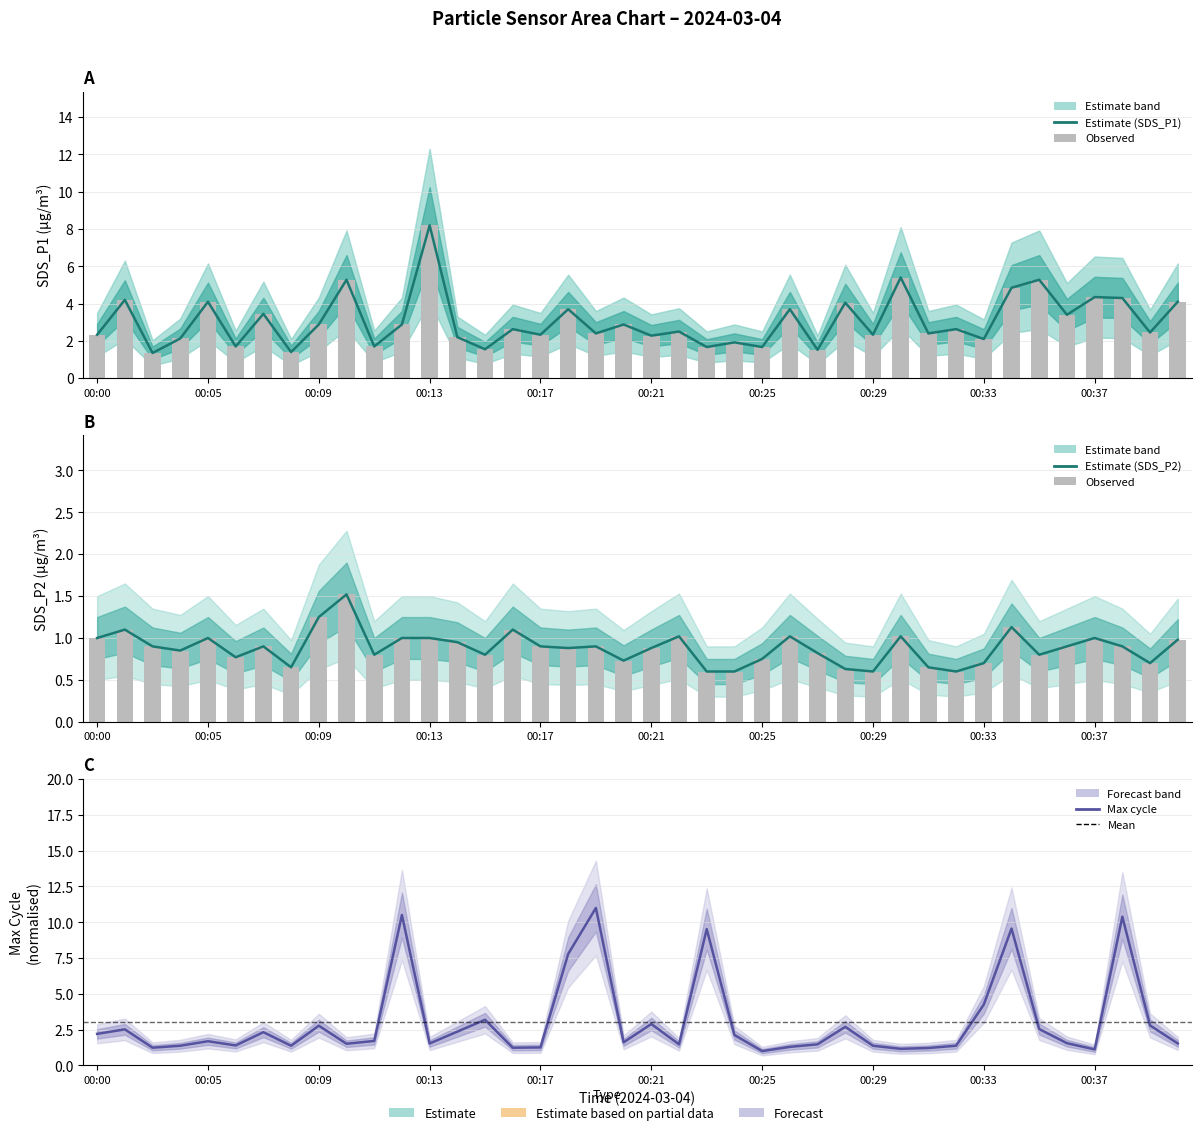

What is the label of the 21st bar from the left?

00:21